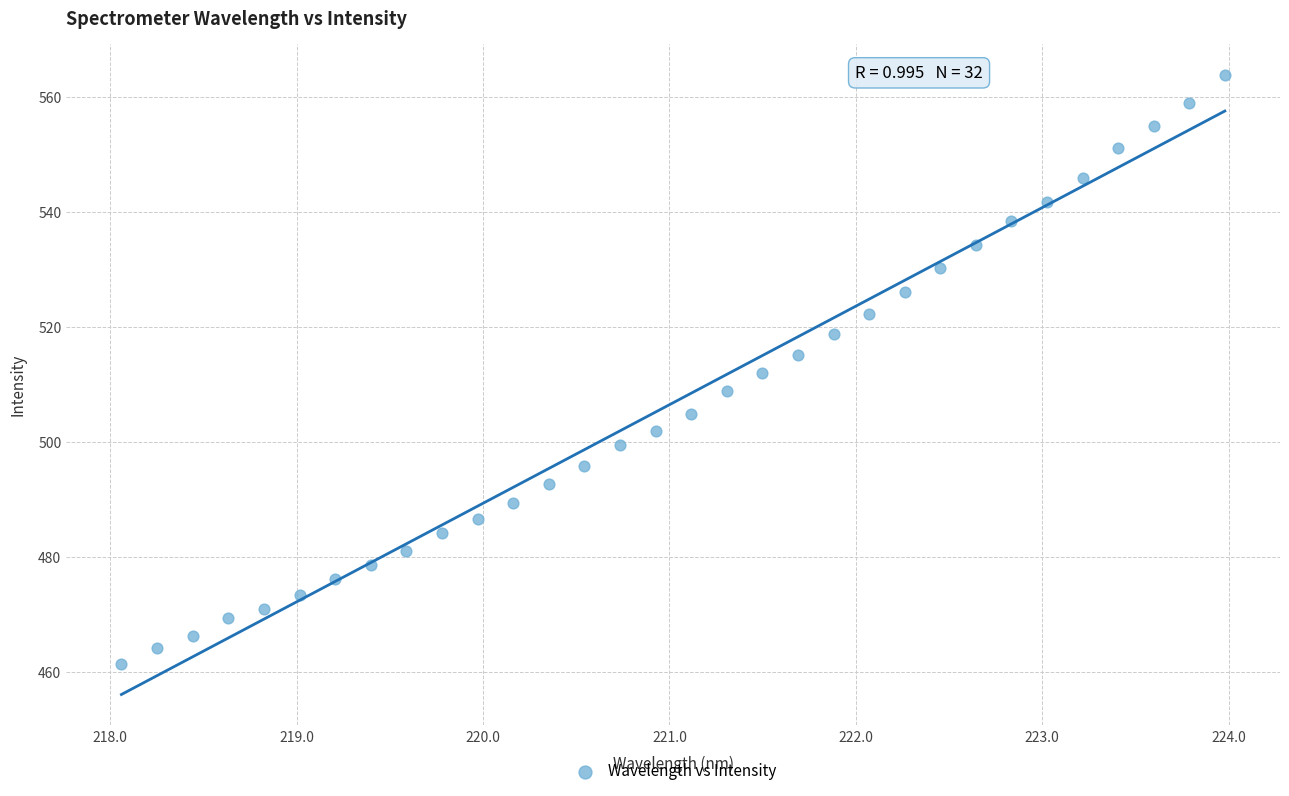

What is the range of X values (max minus min)?

5.9